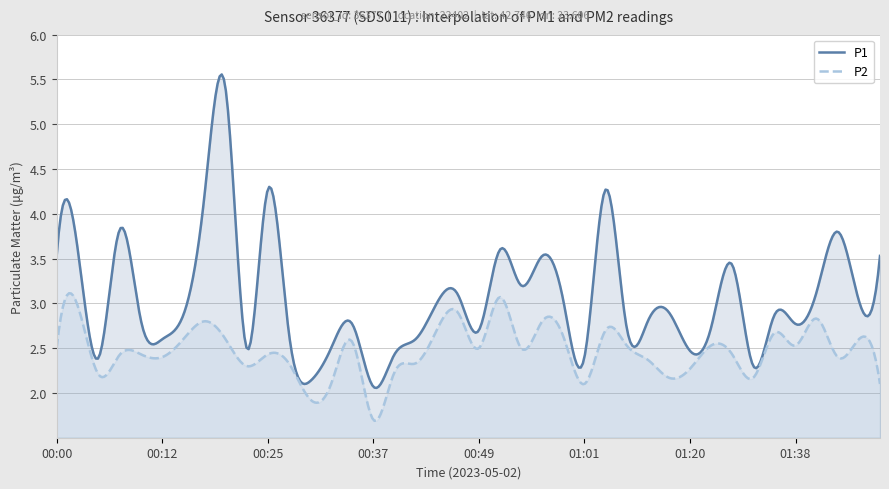

True or false: P2 and P1 intersect in this chart.

False